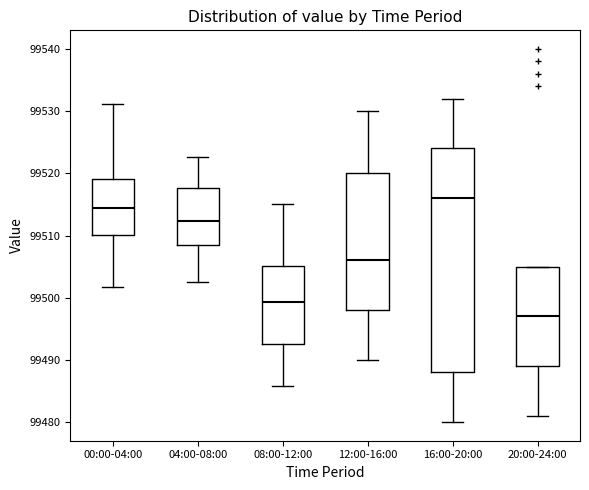

Where is the upper edge of the box for 20:00-24:00 on the y-axis? The values are not printed on the chart, so give them approximately, as read against the axis.

99505